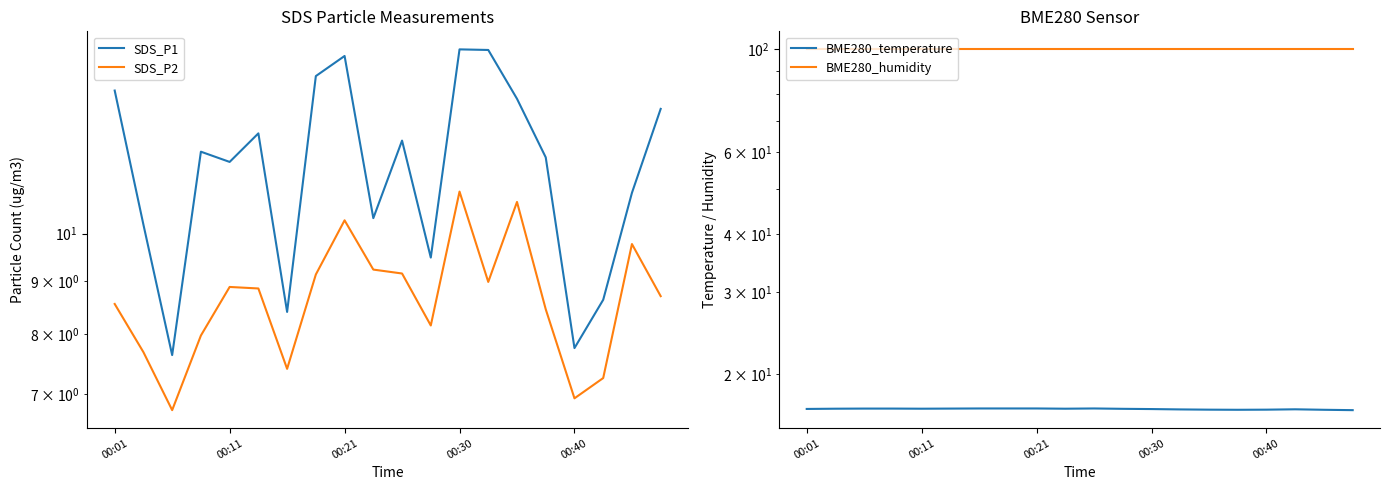

List the series in order of their peak value, highest first.

BME280_humidity, BME280_temperature, SDS_P1, SDS_P2